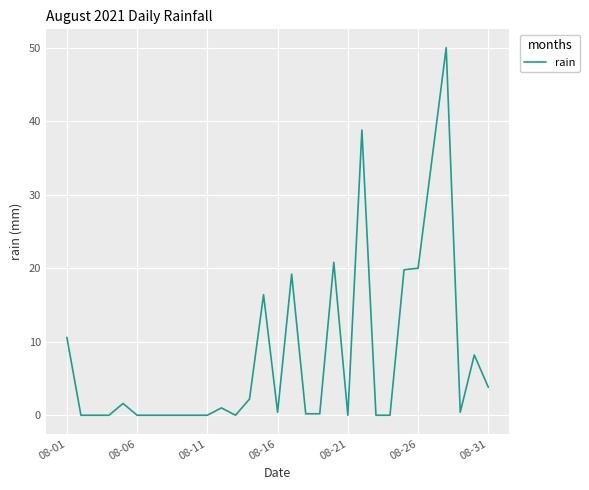

What is the difference between the maximum and minimum values?

50.0